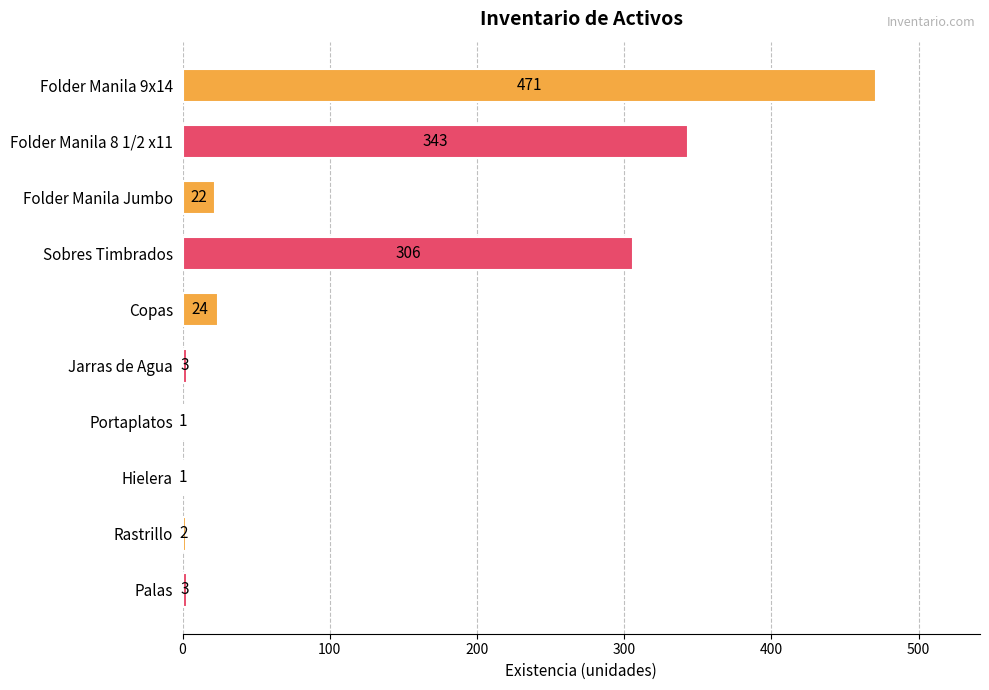

What is the sum of the values at Portaplatos and Folder Manila Jumbo?

23